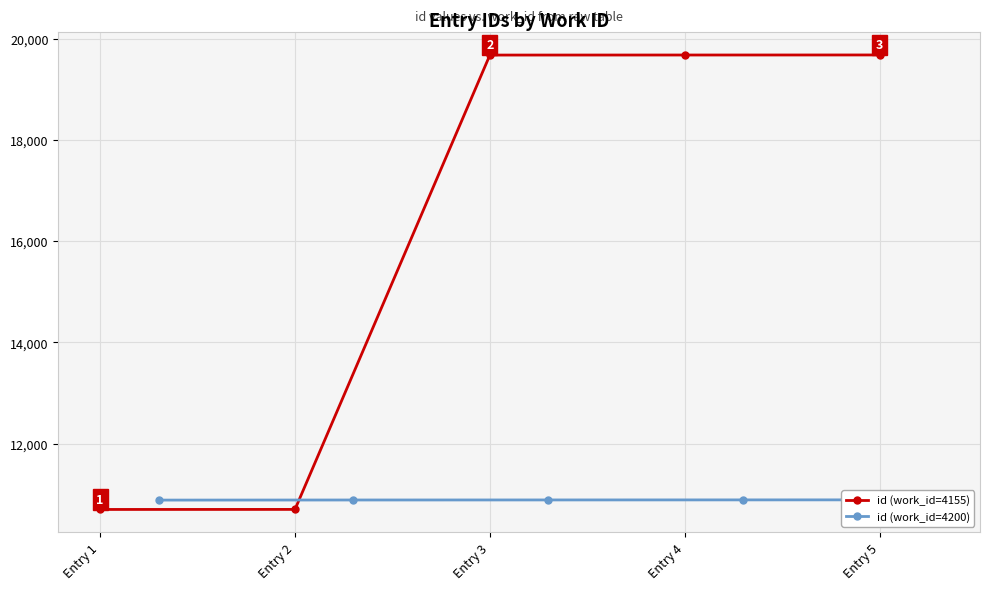

True or false: id (work_id=4155) has more than 2 interior local peaks.

False